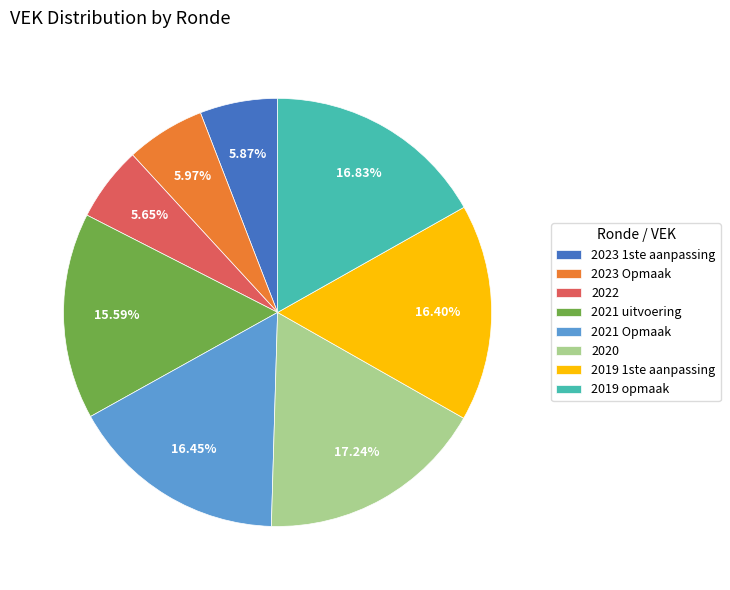

Approximately how many times larger is the value at 2021 uitvoering compared to 2023 Opmaak?

2.6